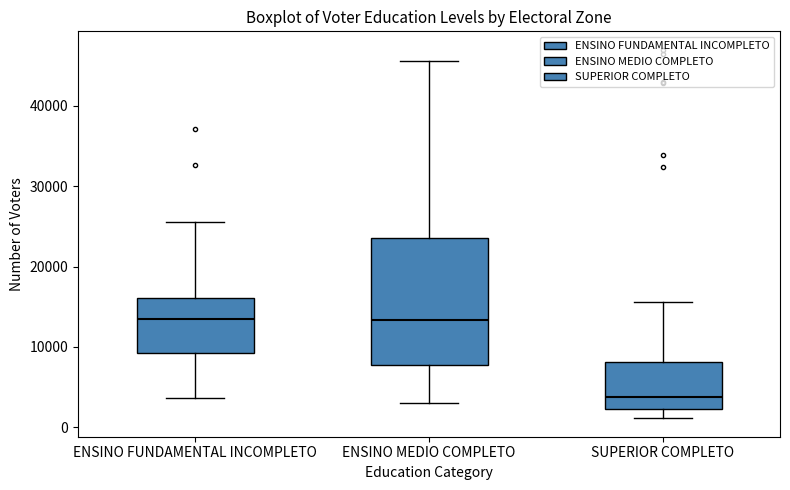

Reading left to right, read every box against the y-axis: the position of its median line, the range the box covers, and the ends of its whiskers. The values are not printed on the chart, so give them approximately, as read against the axis.

ENSINO FUNDAMENTAL INCOMPLETO: median 13000, box 9000 to 16000, whiskers 4000 to 26000
ENSINO MEDIO COMPLETO: median 13000, box 8000 to 24000, whiskers 3000 to 46000
SUPERIOR COMPLETO: median 4000, box 2000 to 8000, whiskers 1000 to 16000